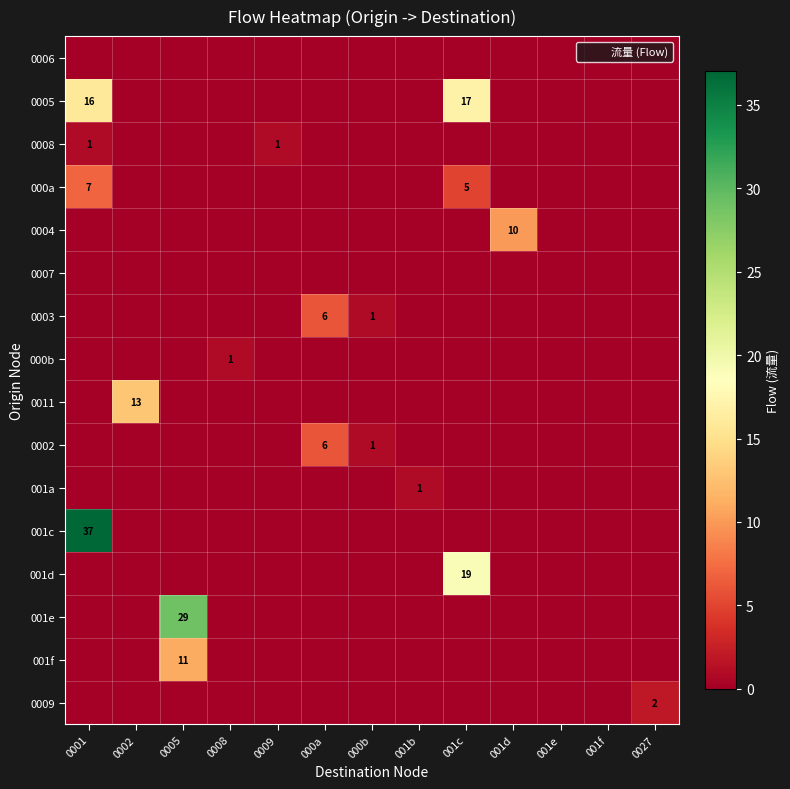

The value of 0002 at 0002 is 0. True or false?

True